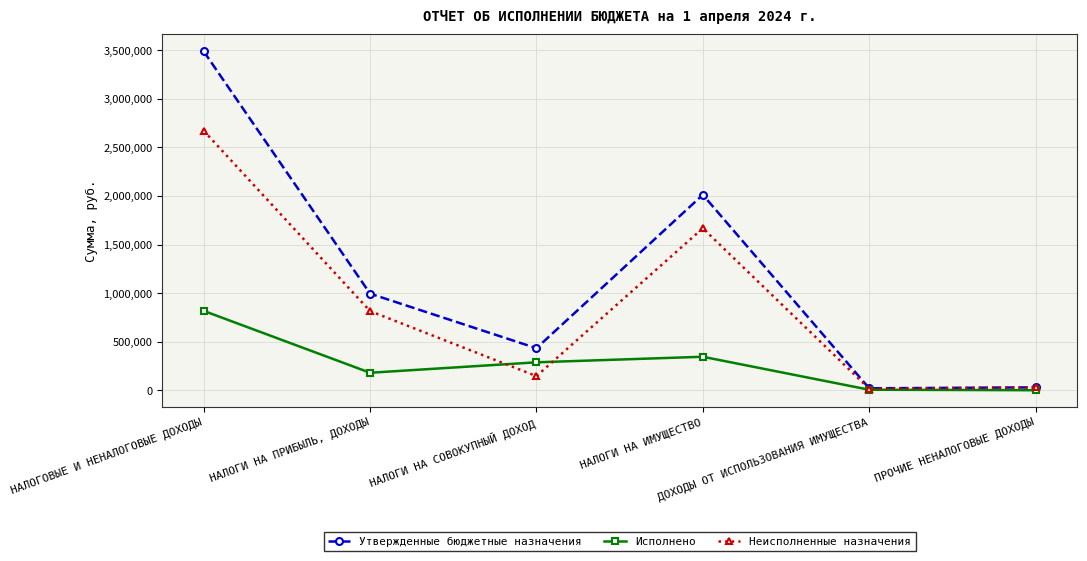

What is the highest value of the Неисполненные назначения series?

2671234.2